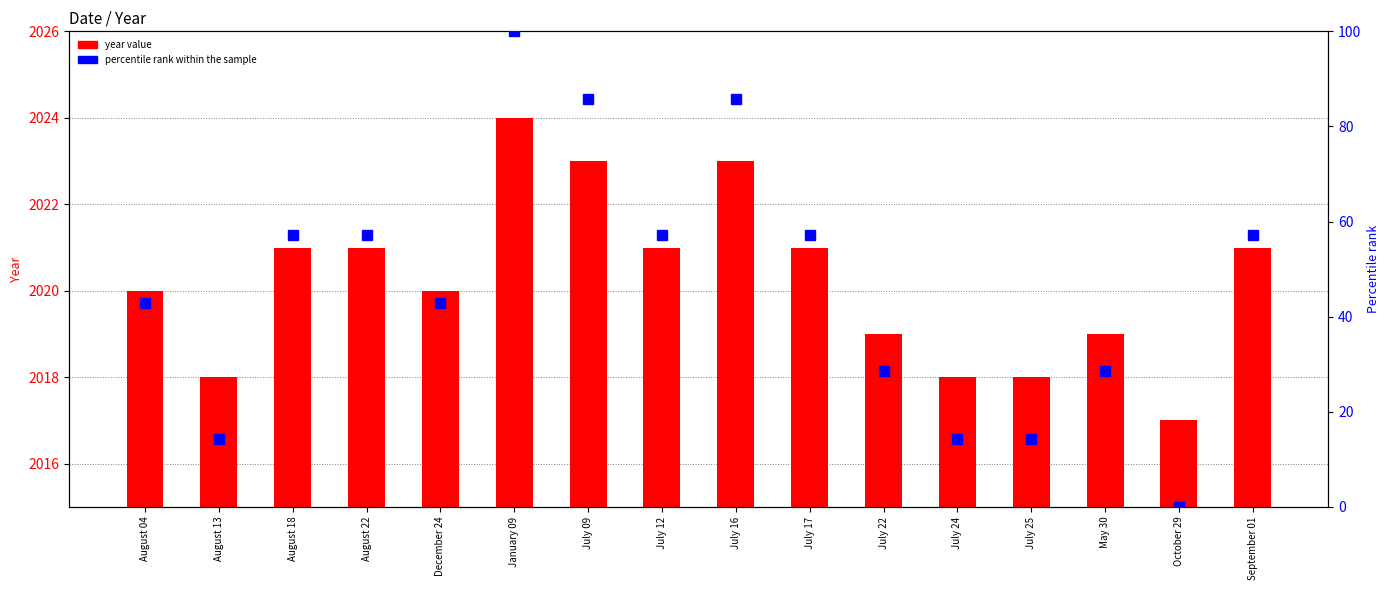

Rank the series by their maximum value, from highest to lowest.

year value, percentile rank within the sample